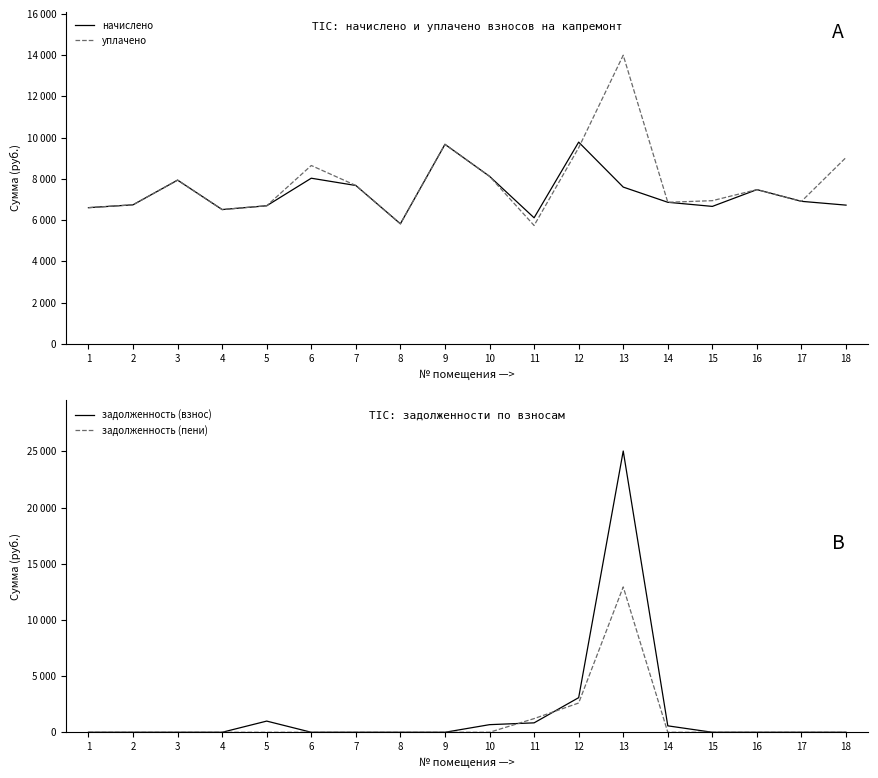

What is the difference between the highest and lowest values at 5?

6697.0